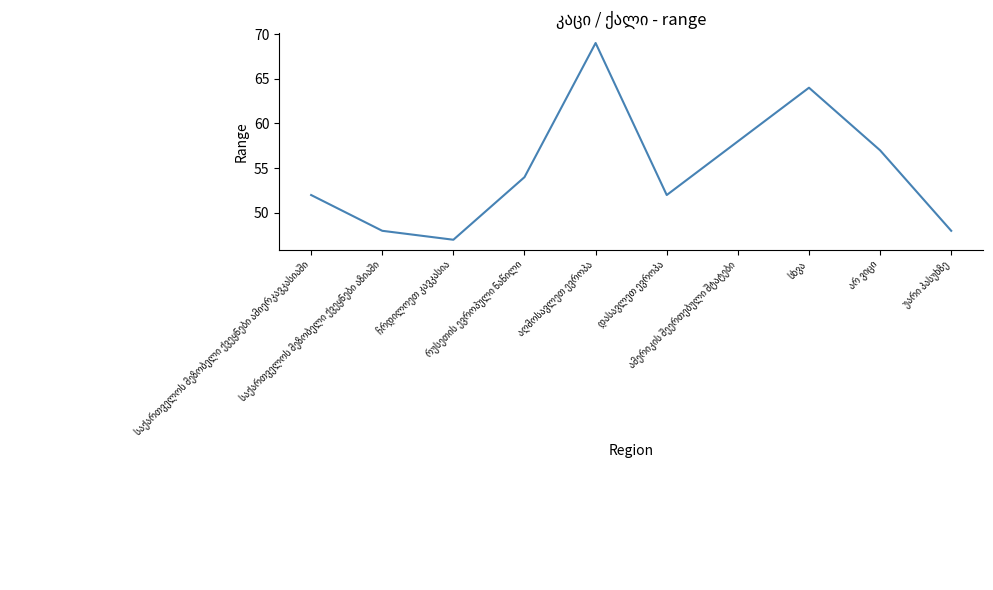

What is the greatest value displayed?

69